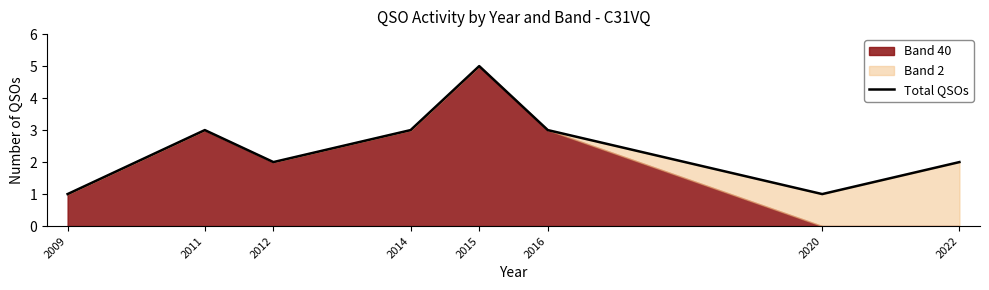

At which category does the chart reach its minimum across all series?

2009